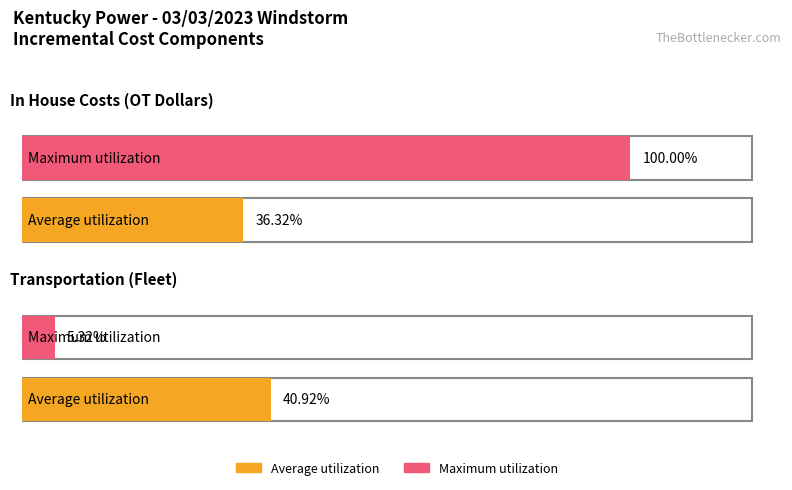

Which category has the lowest value in the Maximum utilization series?

Transportation (Fleet)